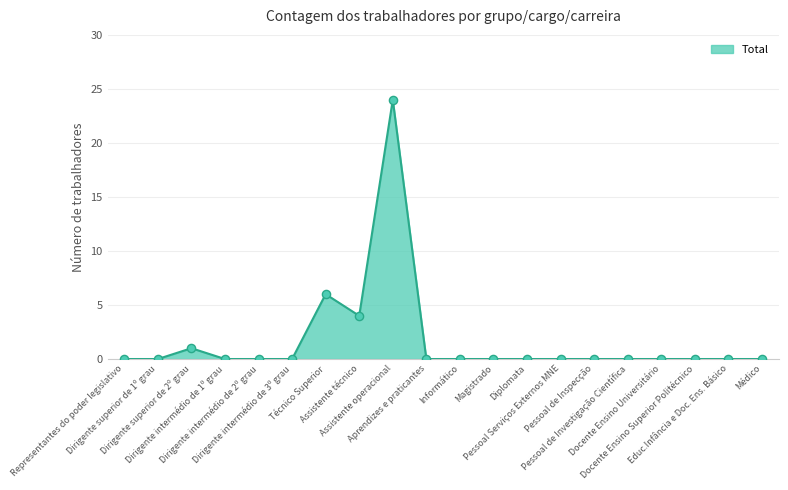

What is the greatest value displayed?

24